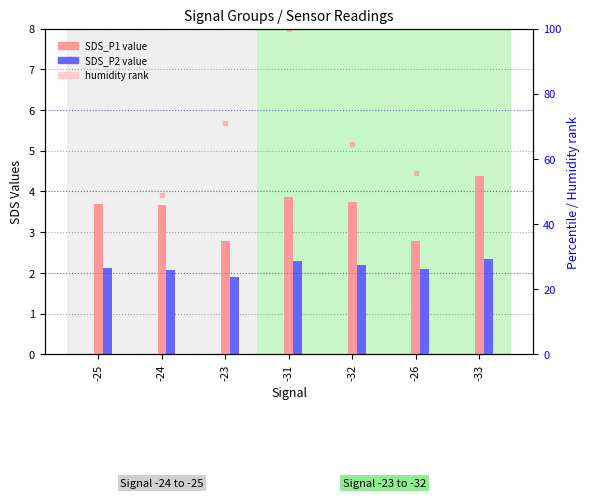

Rank the categories by humidity rank value from highest to lowest.

-31, -23, -32, -26, -24, -33, -25